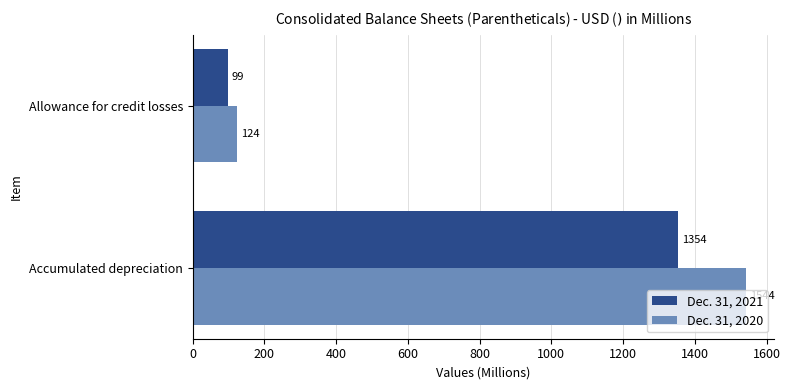

True or false: Dec. 31, 2020 has a value of 1544 at Accumulated depreciation.

True